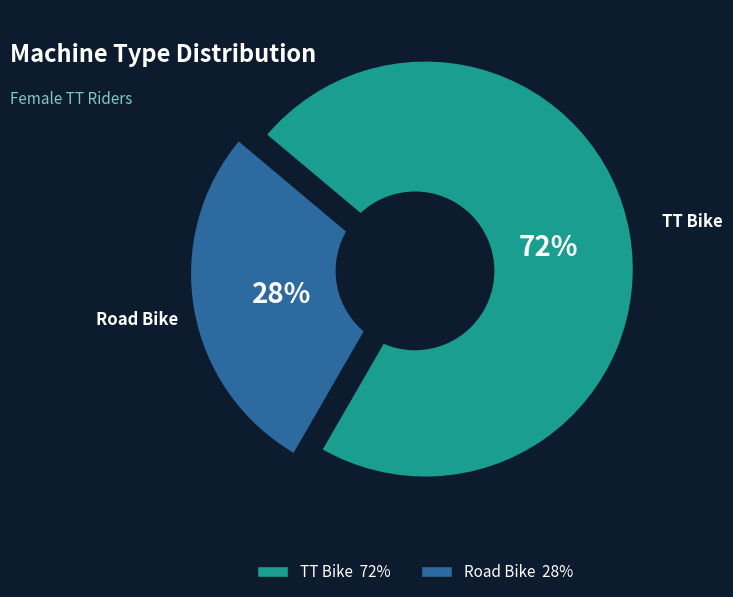

True or false: TT Bike accounts for 78% of the total.

False